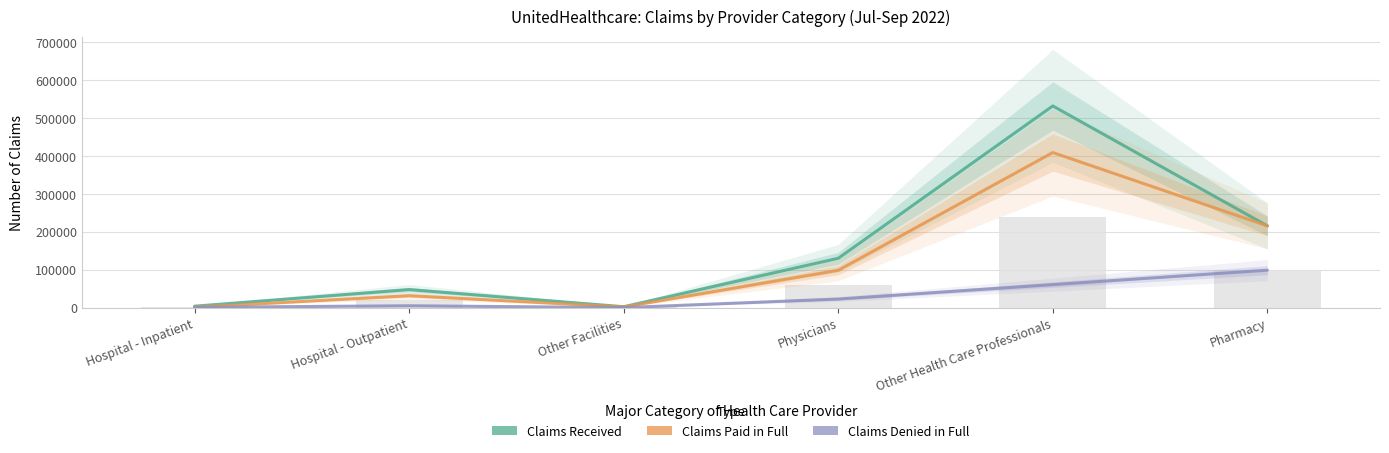

Is it true that Claims Received equals 381992 at Pharmacy?

False